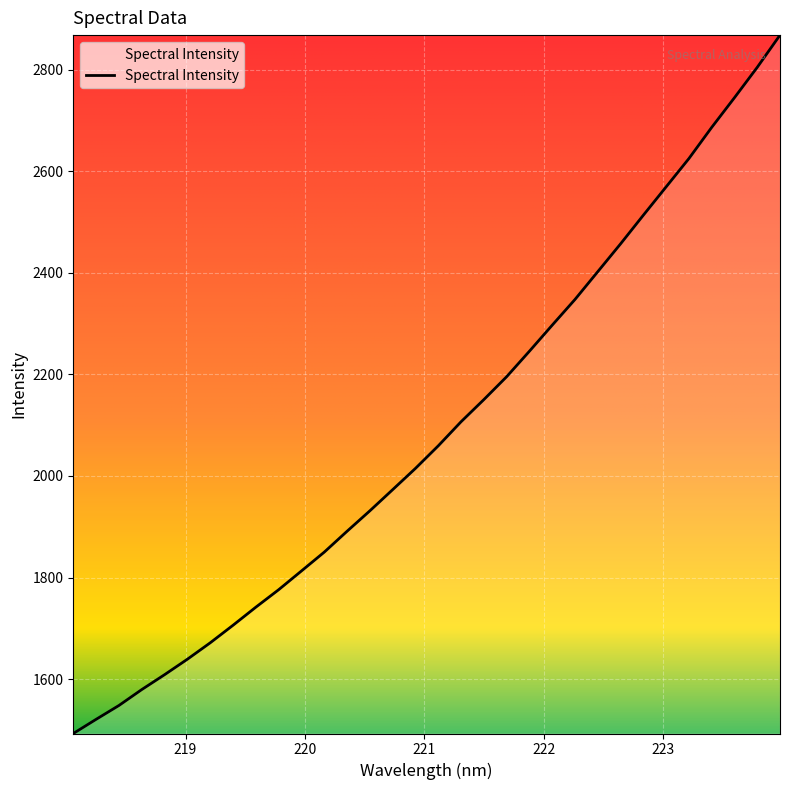

What is the maximum value shown in the chart?

2868.2